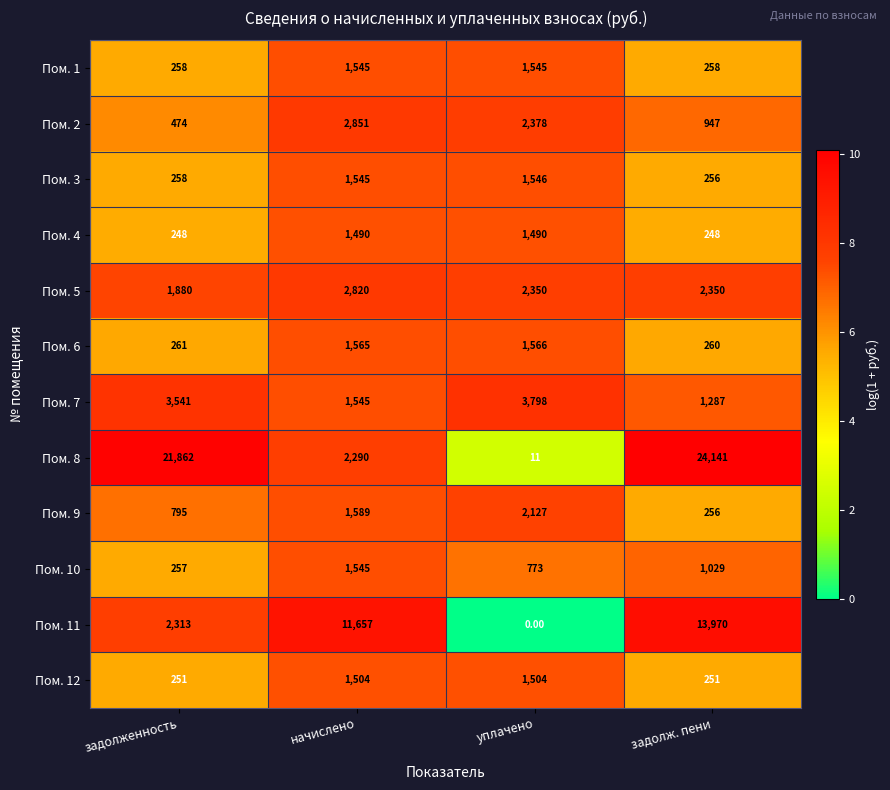

Rank the categories by Пом. 2 value from highest to lowest.

начислено, уплачено, задолж. пени, задолженность